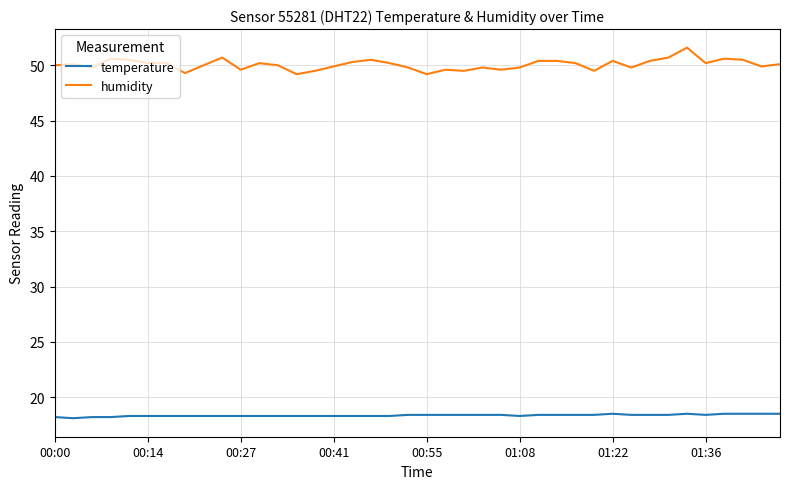

True or false: temperature and humidity cross at least once.

False